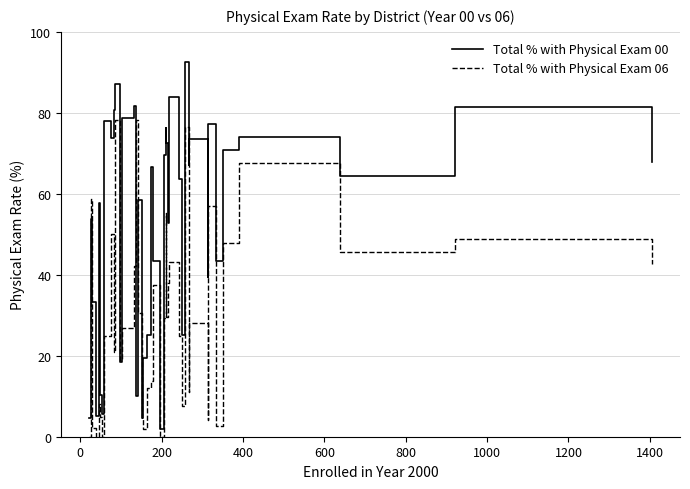

What is the average value of the Total % with Physical Exam 00 series?

52.4